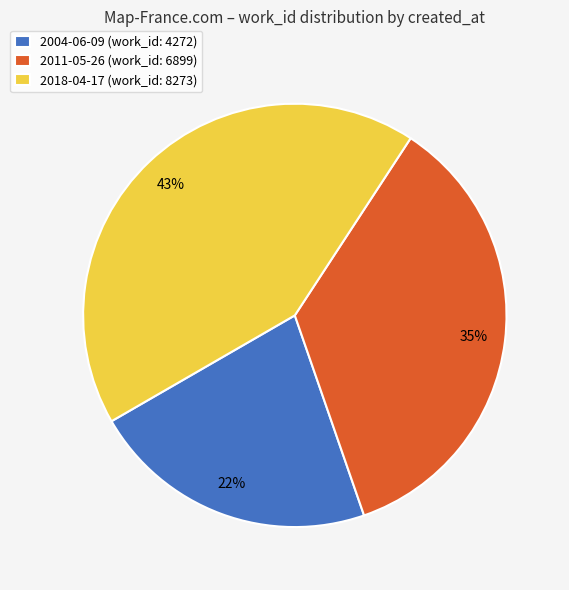

To the nearest percent, what percentage of the pie is 2011-05-26?

35%